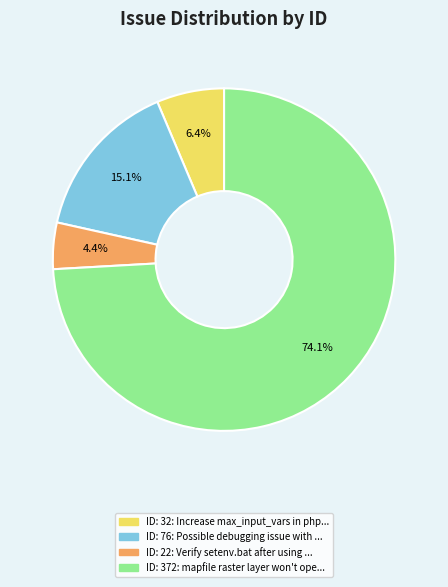

Is there any slice that represents more than half of the pie?

Yes